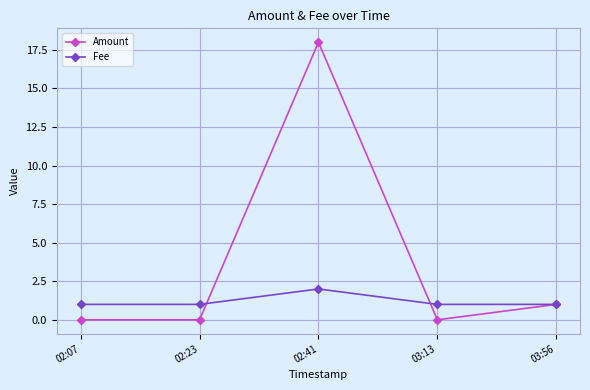

Reading right to left, what are all the values shown in this chart?

Amount: 1	0	18	0	0
Fee: 1	1	2	1	1